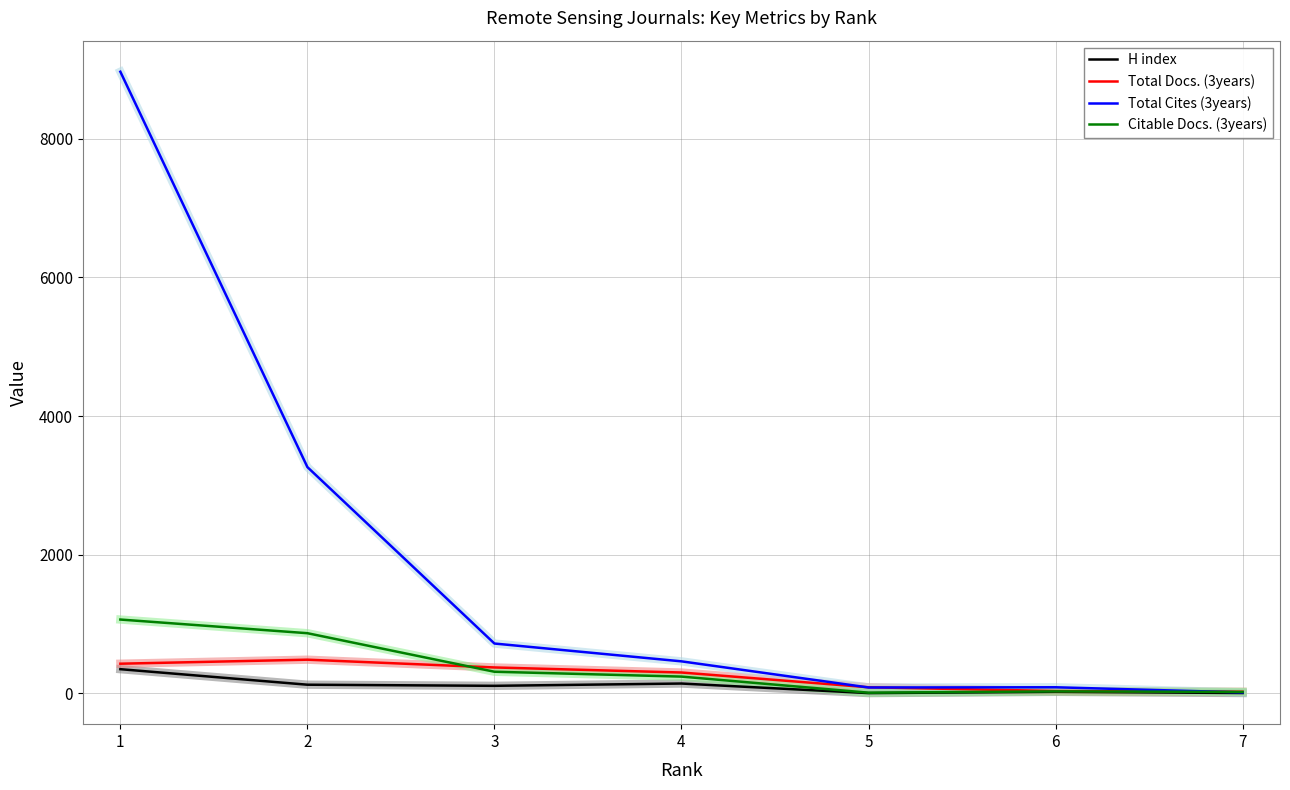

At which category is the sum across all series the highest?

1